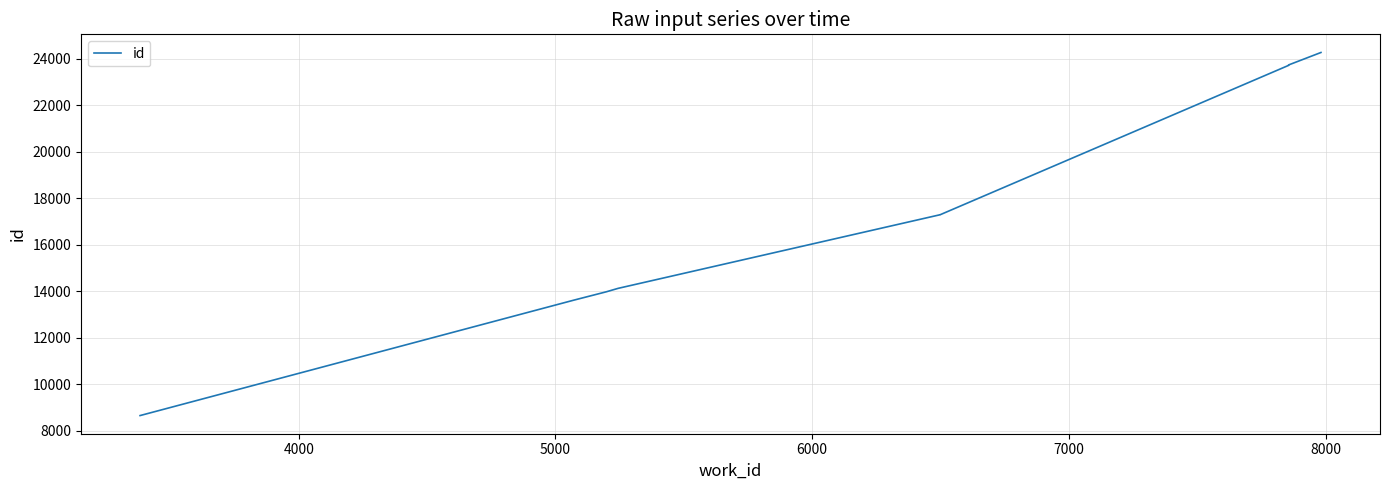

What position from the left is 6000?

4